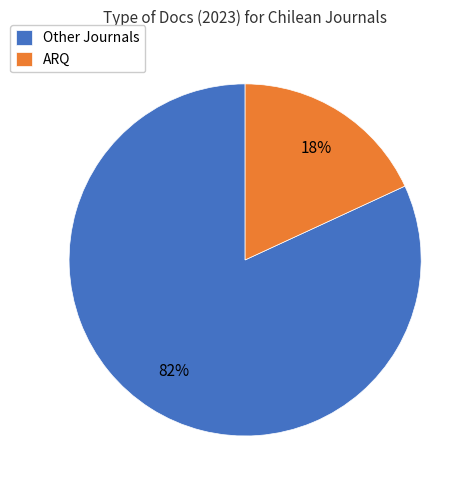

What is the majority slice?

Other Journals